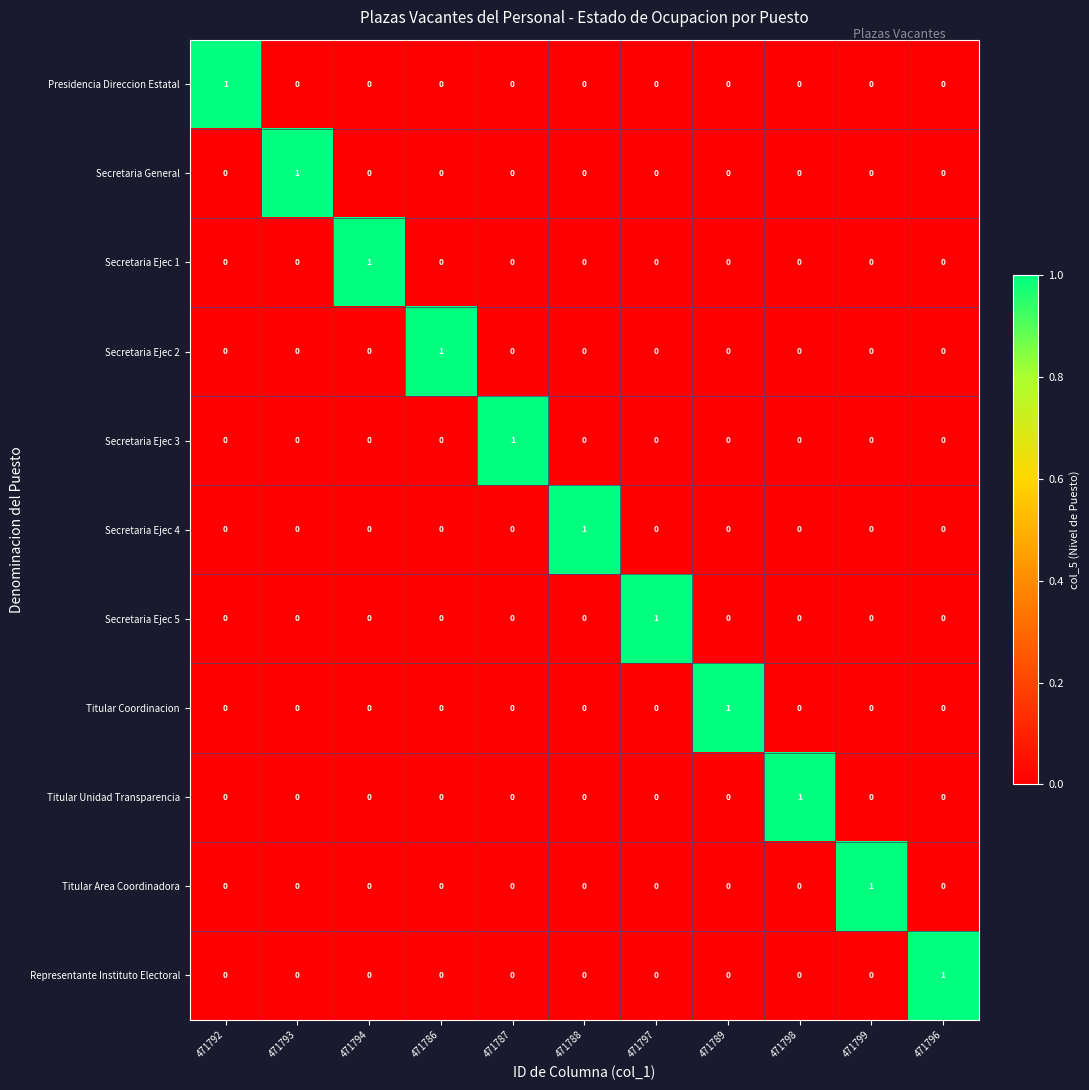

Count the Representante Instituto Electoral values in the range 0 to 1.

11